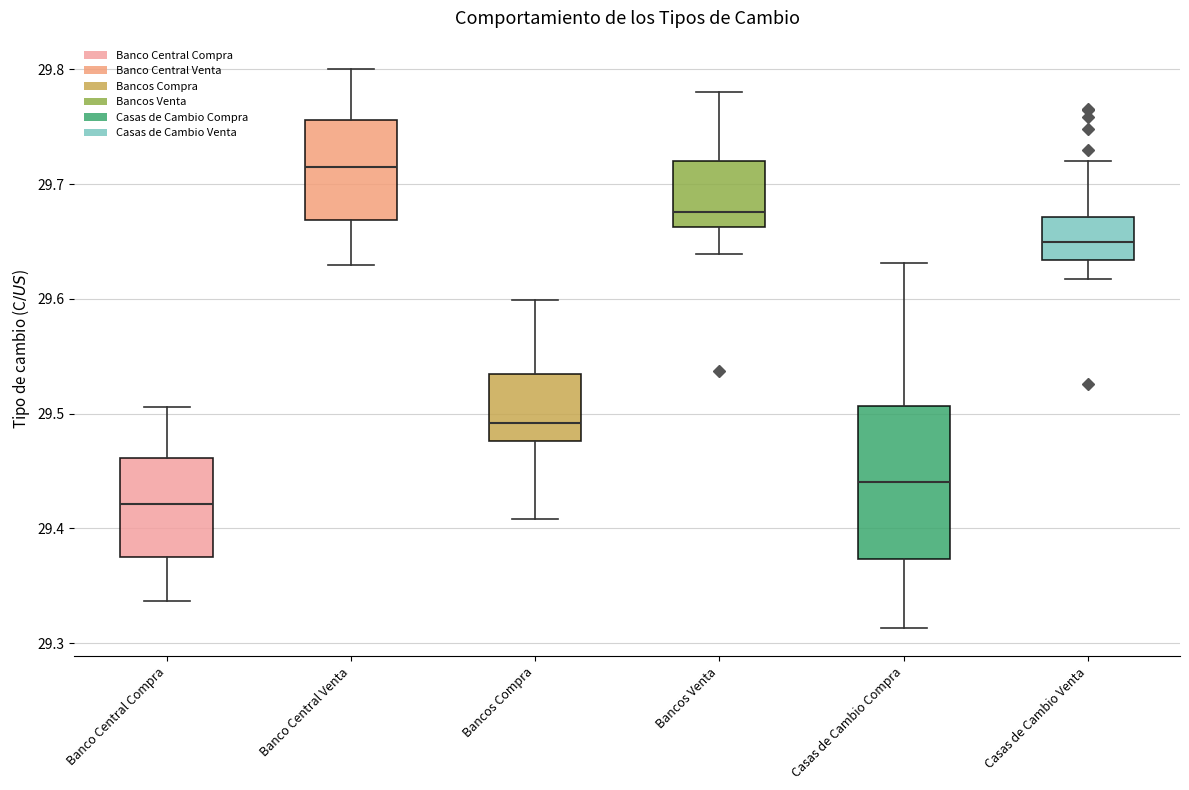

Reading left to right, read every box against the y-axis: the position of its median line, the range the box covers, and the ends of its whiskers. The values are not printed on the chart, so give them approximately, as read against the axis.

Banco Central Compra: median 29.42, box 29.37 to 29.46, whiskers 29.34 to 29.51
Banco Central Venta: median 29.72, box 29.67 to 29.76, whiskers 29.63 to 29.80
Bancos Compra: median 29.49, box 29.48 to 29.53, whiskers 29.41 to 29.60
Bancos Venta: median 29.68, box 29.66 to 29.72, whiskers 29.64 to 29.78
Casas de Cambio Compra: median 29.44, box 29.37 to 29.51, whiskers 29.31 to 29.63
Casas de Cambio Venta: median 29.65, box 29.63 to 29.67, whiskers 29.62 to 29.72